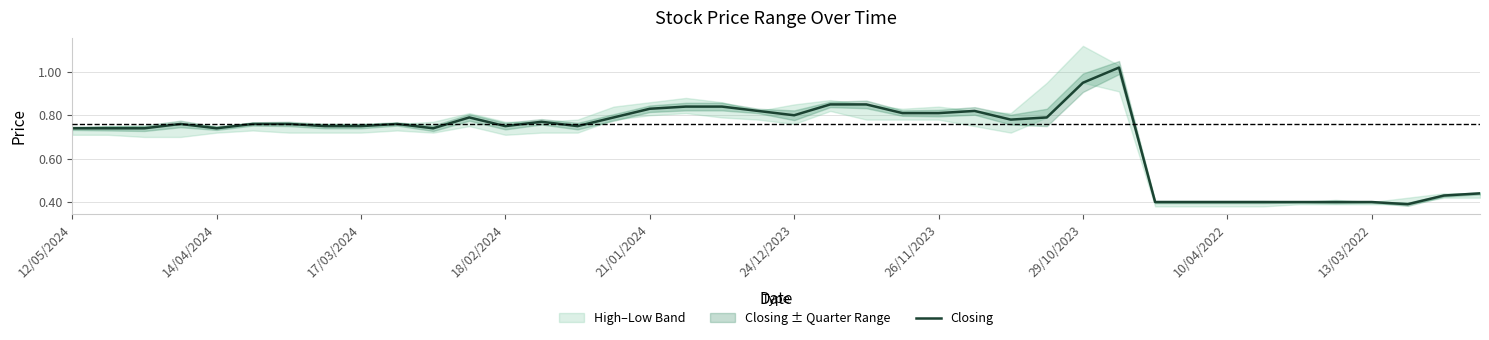

The Closing series shows 1.1 at 24/12/2023. True or false?

False